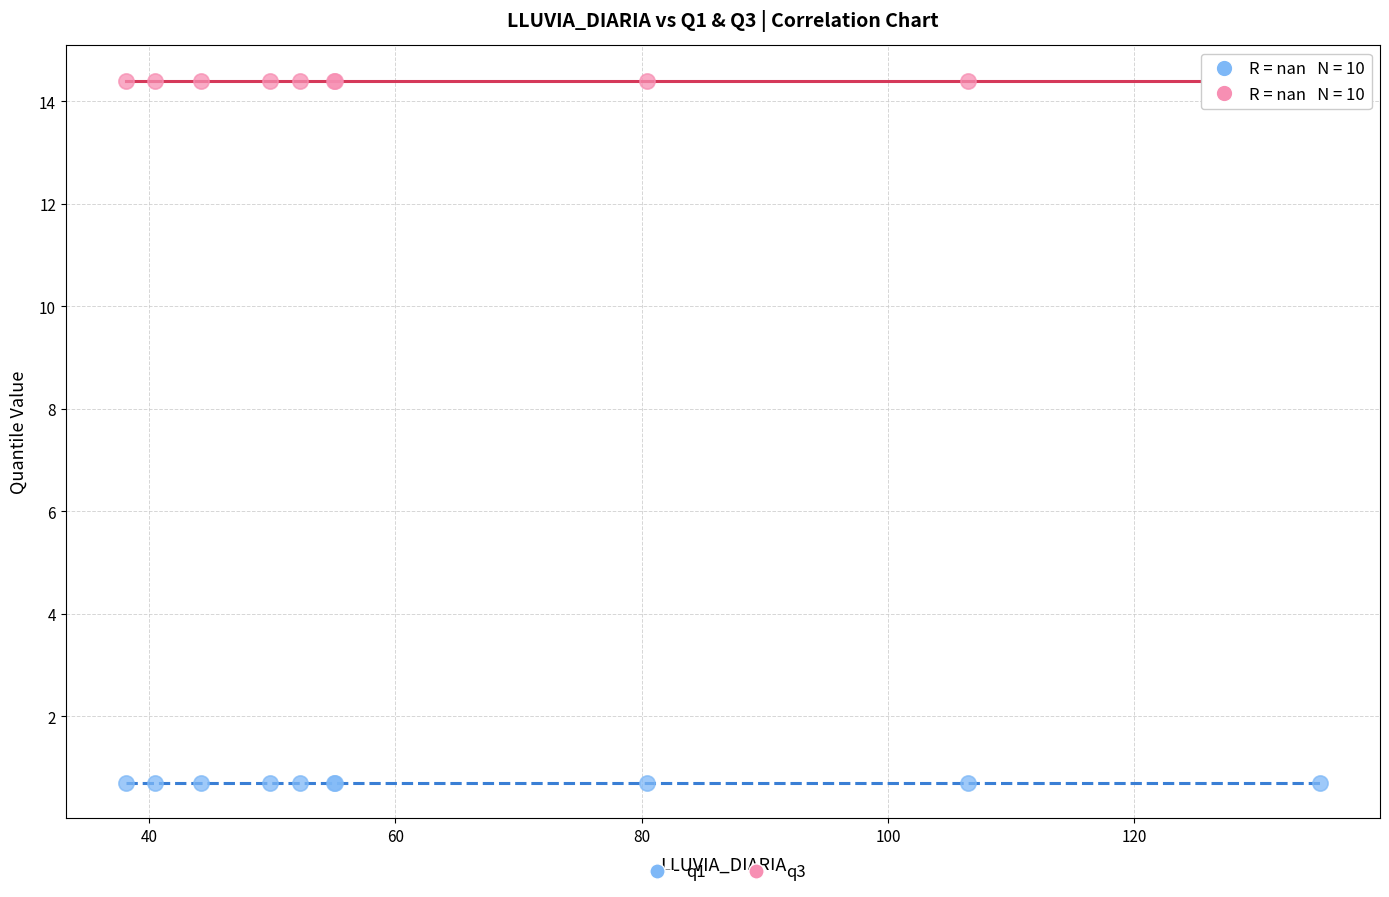

Which series reaches the maximum Y coordinate?

q3